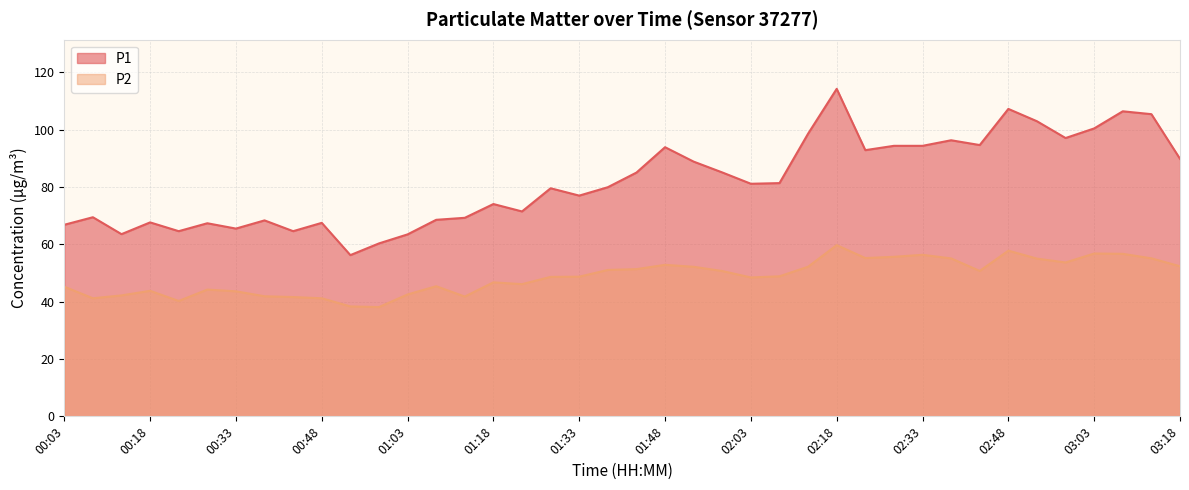

What is the label of the 1st point from the left?

00:03